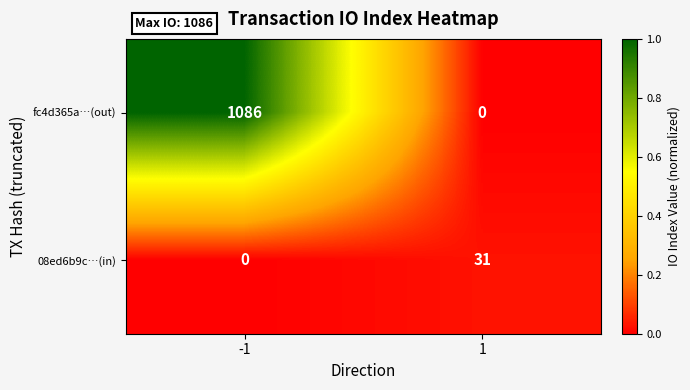

How many values in the 08ed6b9c…(in) series are below 31?

1